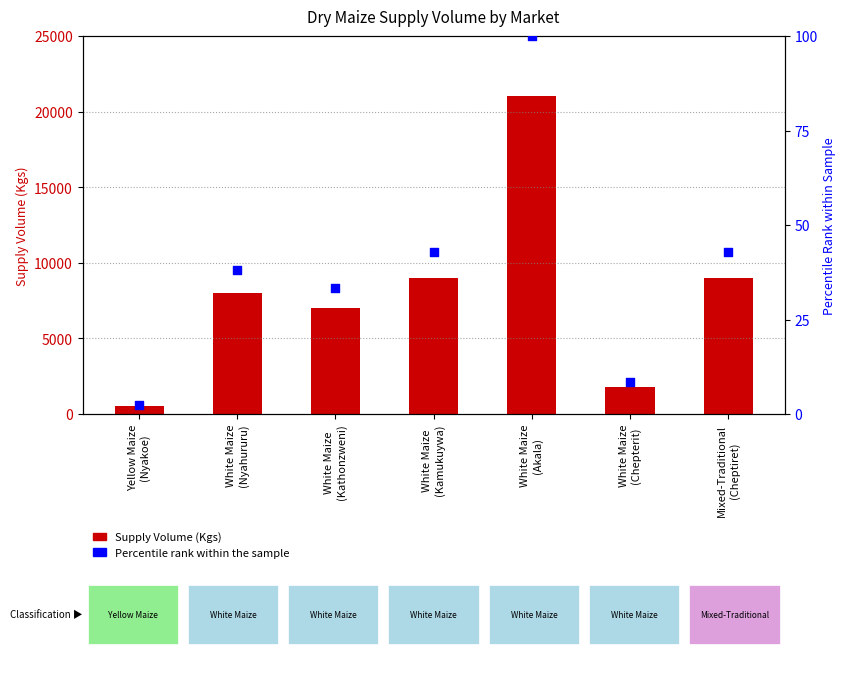

At which category is the sum across all series the highest?

White Maize
(Akala)